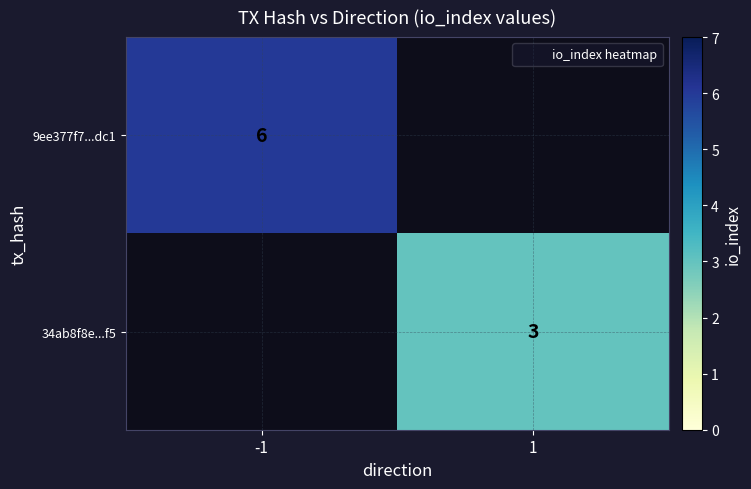

How many distinct data groups are displayed?

2